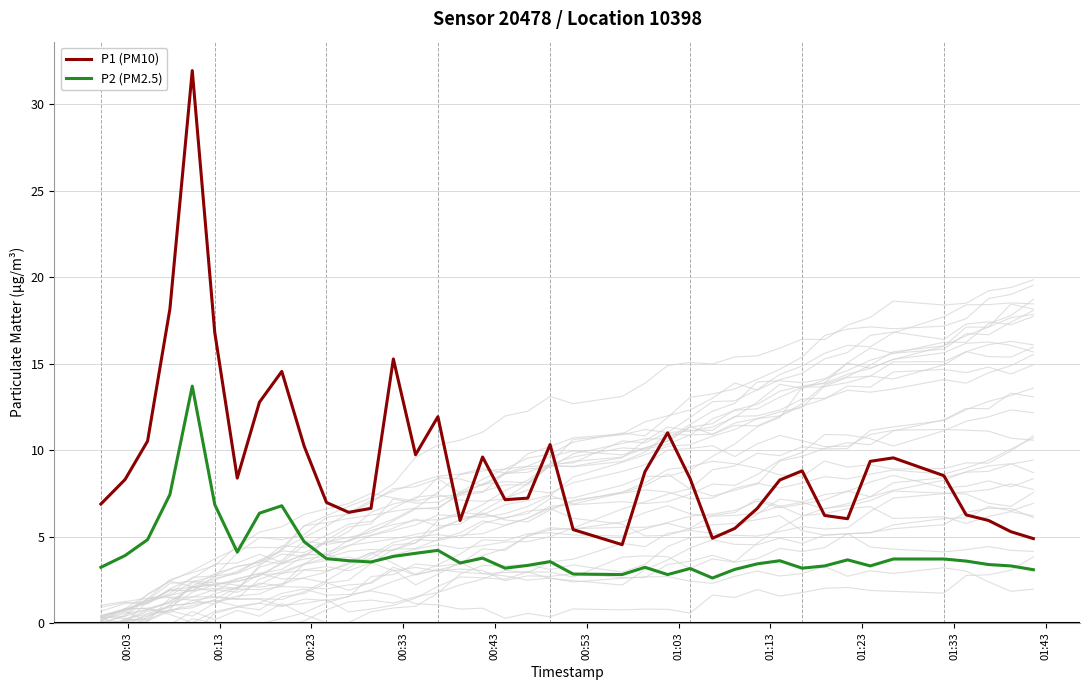

What is the minimum value for P2 (PM2.5)?

2.6